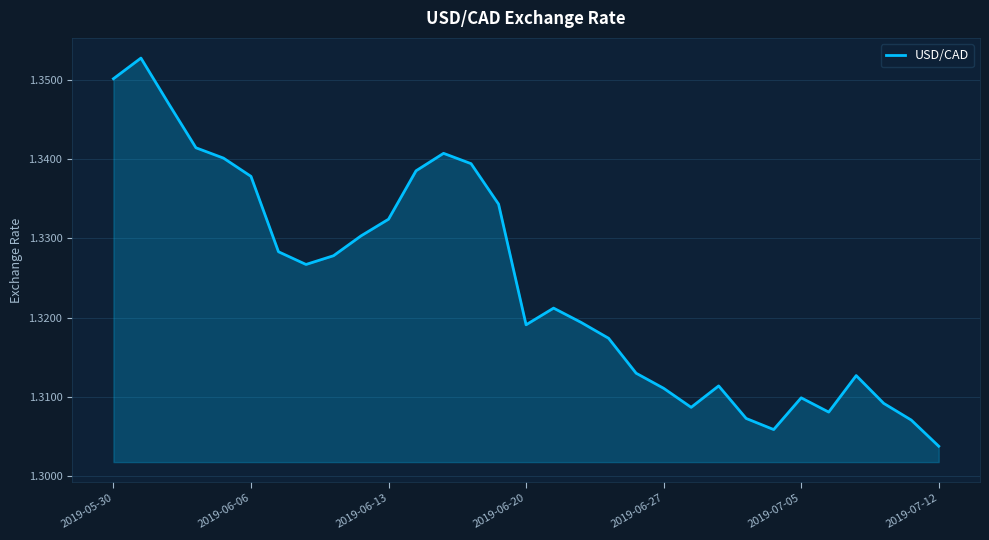

At which label is the value closest to 1?

2019-07-12